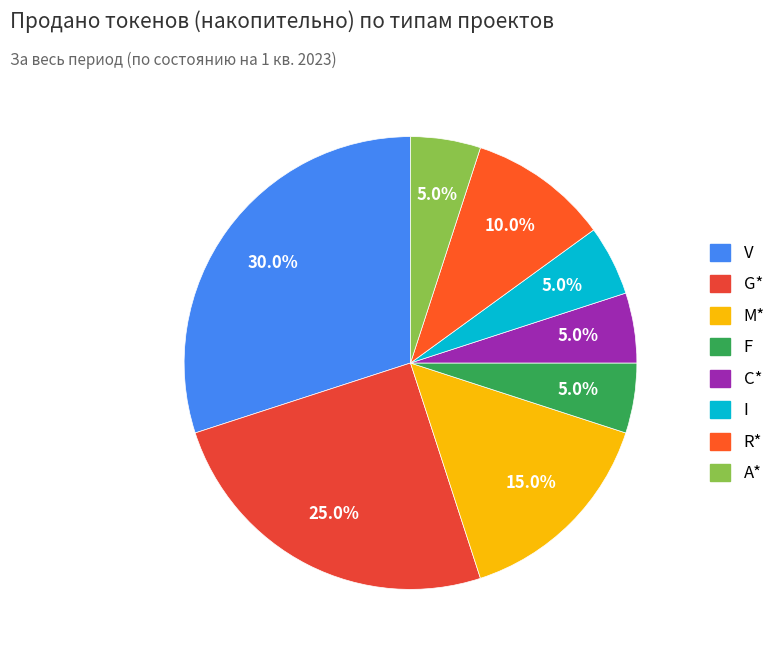

How many slices are in this pie chart?

8